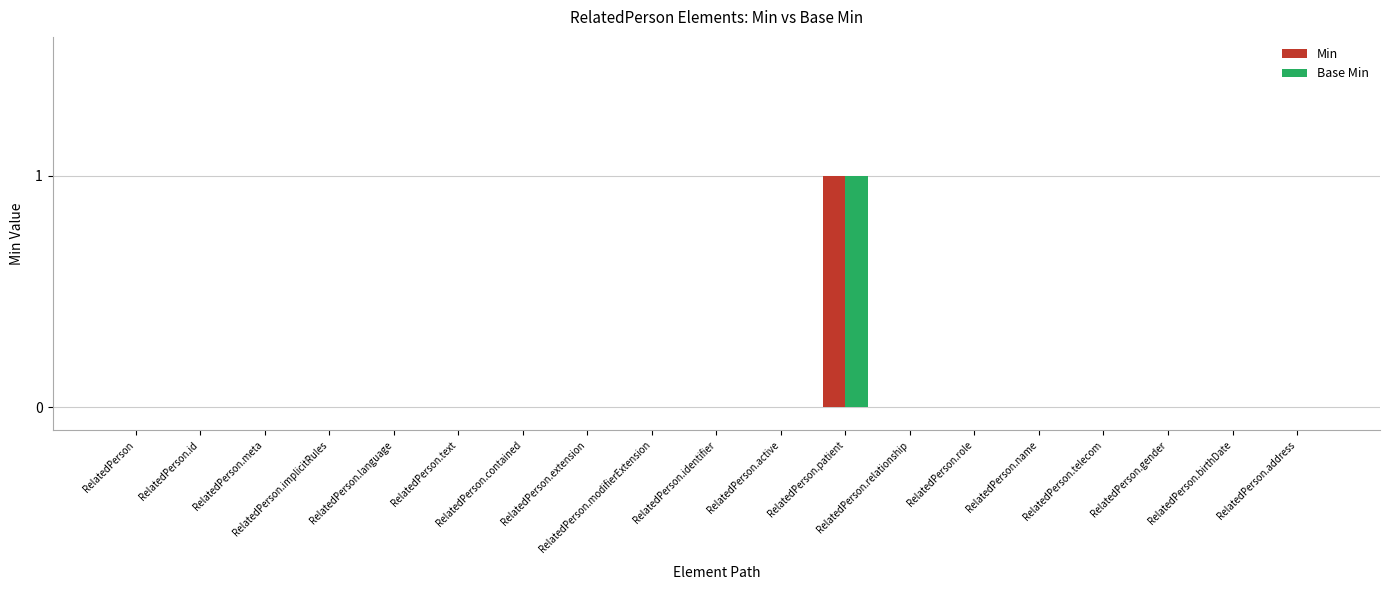

Count the number of data series in this chart.

2